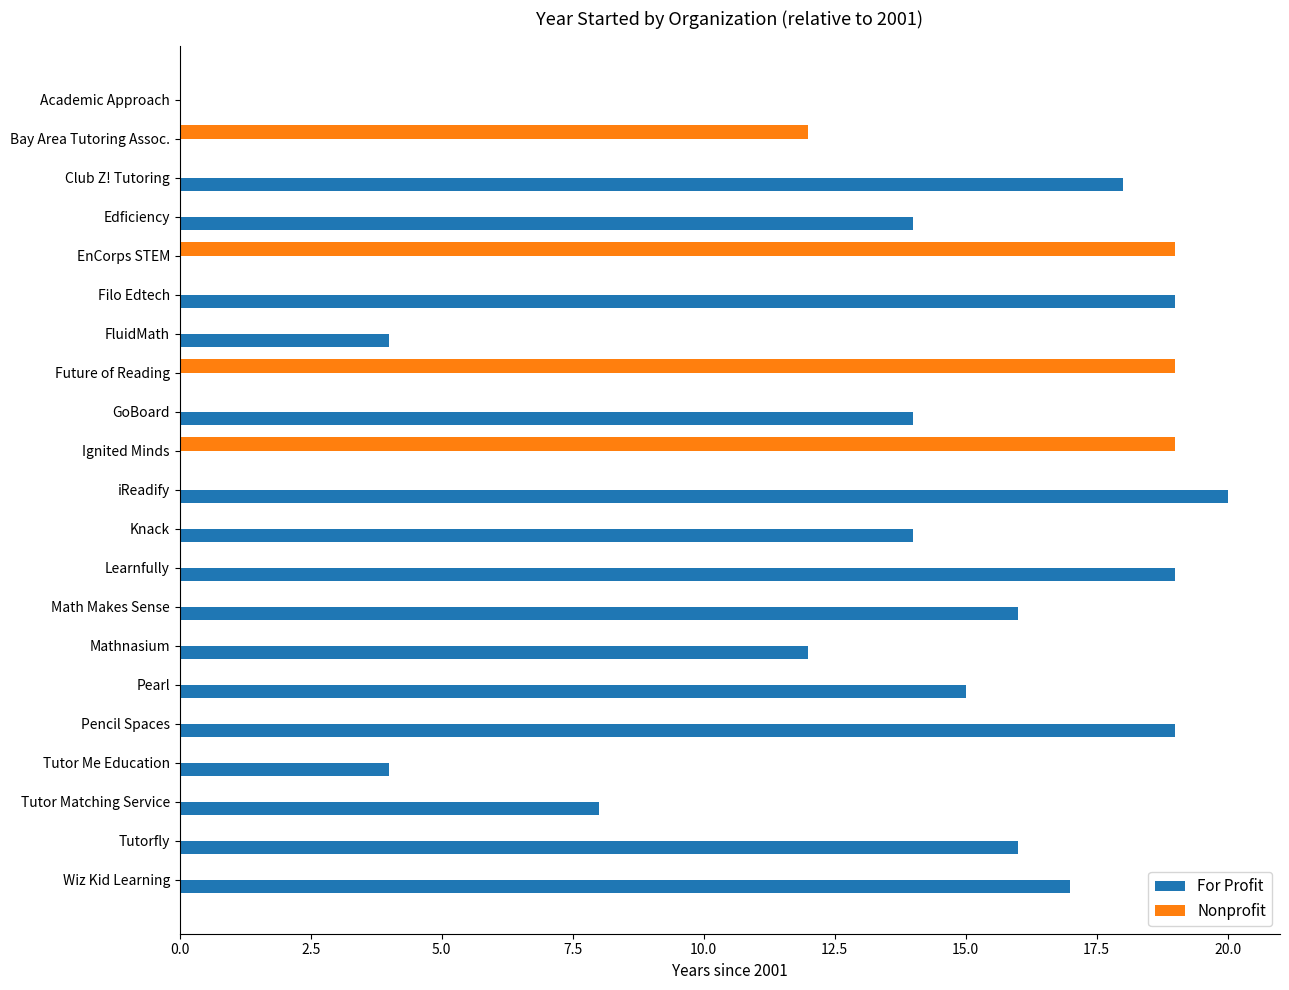

What is the sum of all For Profit values?

229